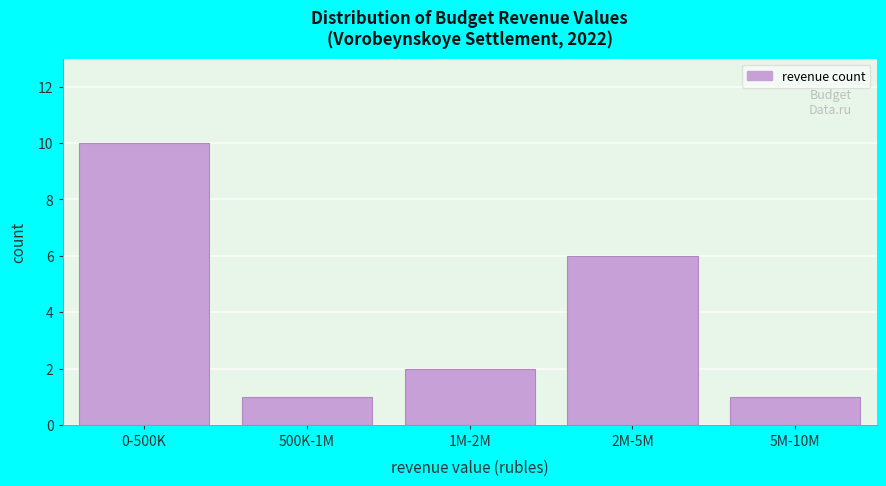

Reading left to right, extract all data points from this chart.

0-500K=10	500K-1M=1	1M-2M=2	2M-5M=6	5M-10M=1